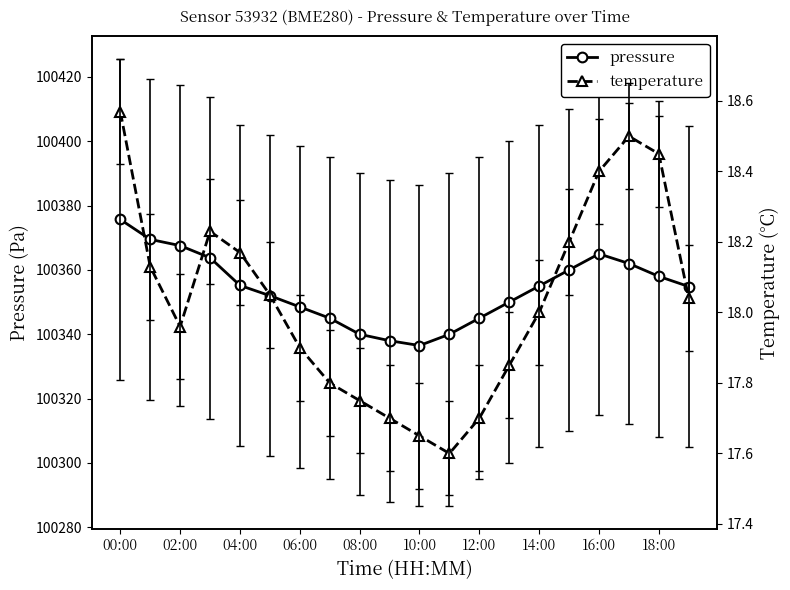

The pressure series shows 39229.9 at 16:00. True or false?

False